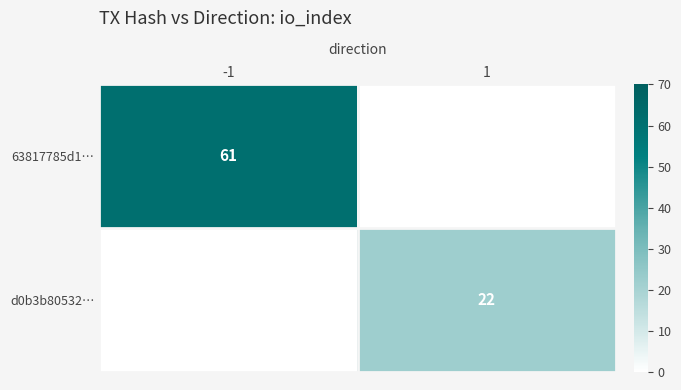

How many series are shown in this chart?

2